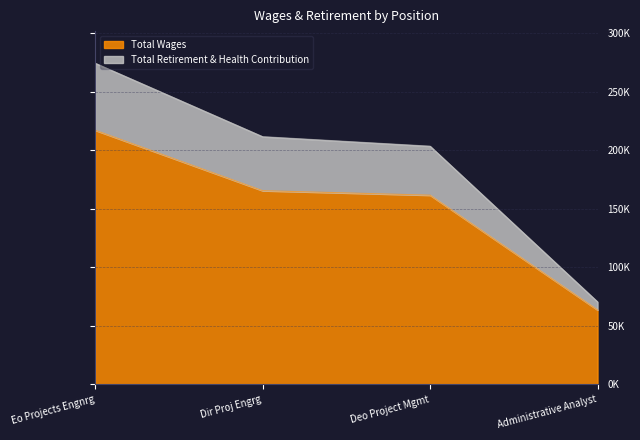

What are all the series names shown in the legend?

Total Wages, Total Retirement & Health Contribution